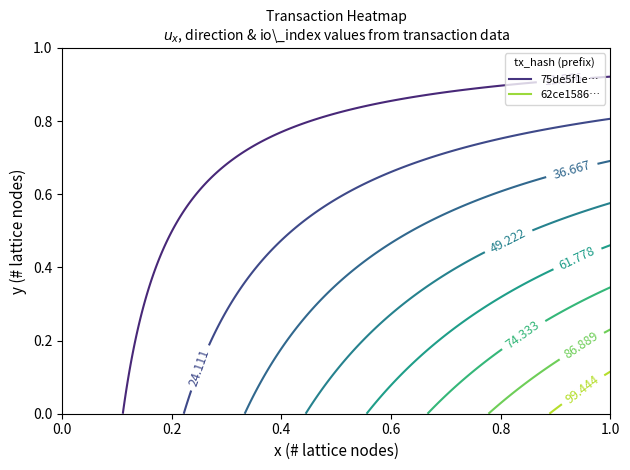

How many series are shown in this chart?

2